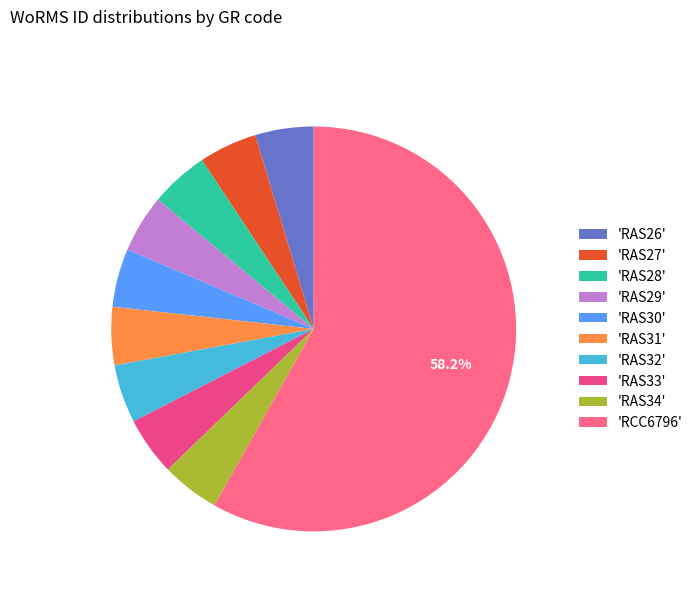

Count the number of slices in the pie.

10